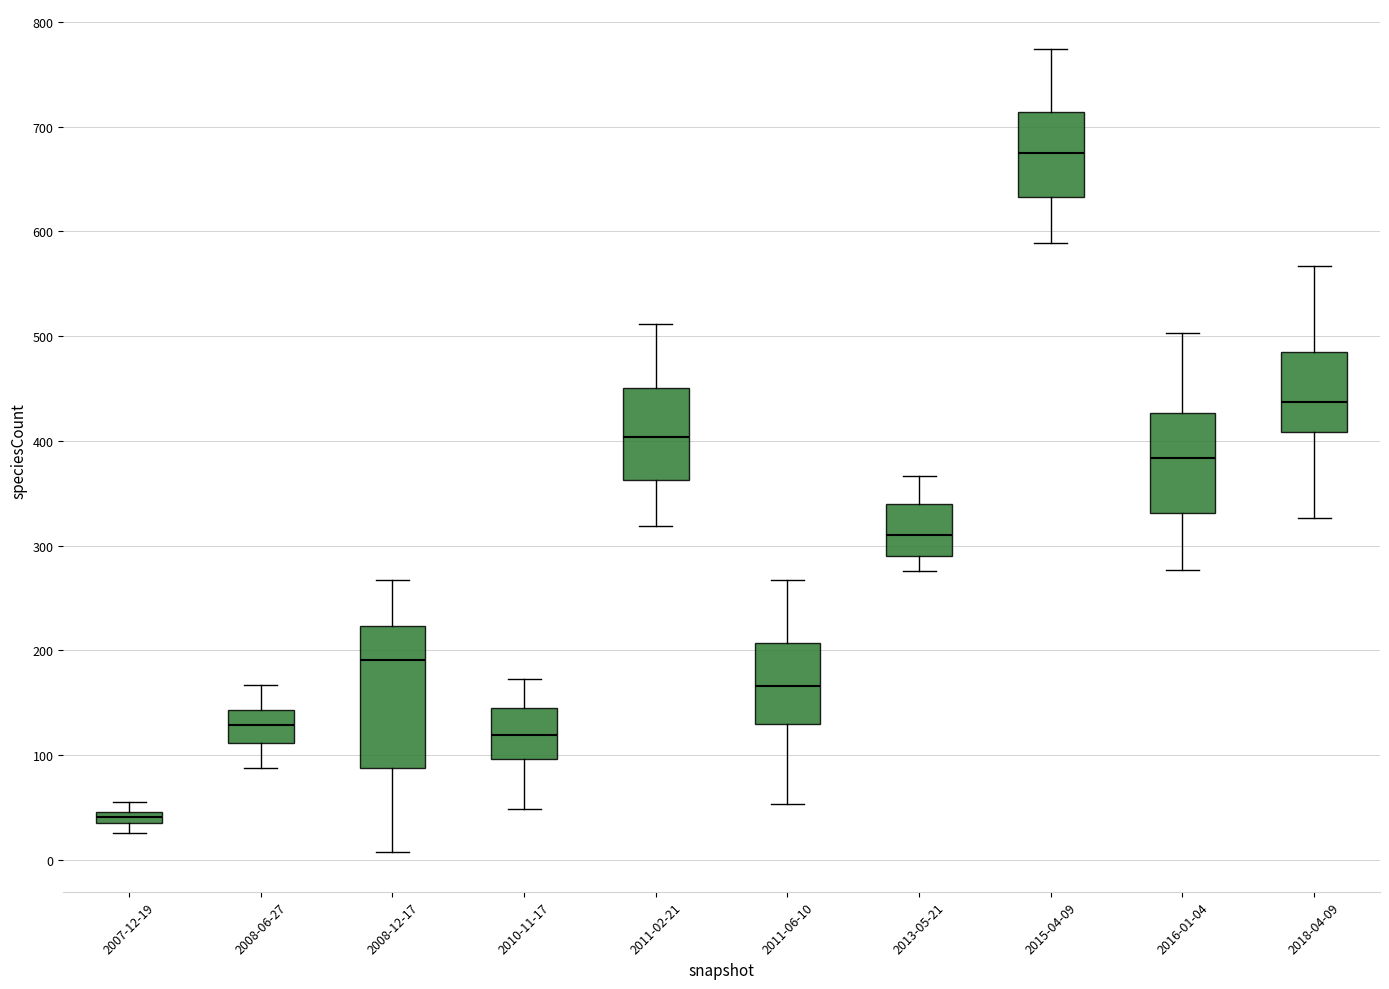

Which box is the tallest, from its lower edge to its upper edge?

2008-12-17